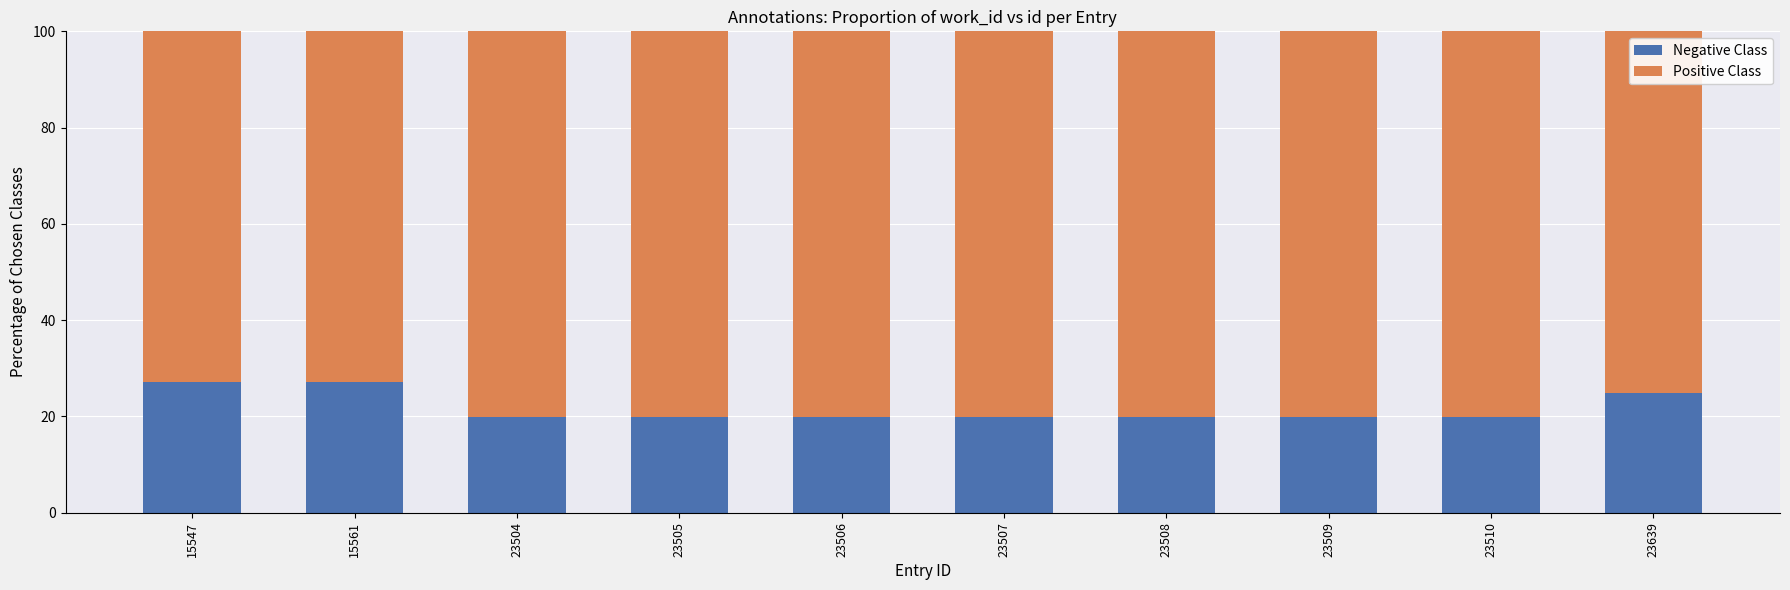

What is the minimum value for Negative Class?

19.9